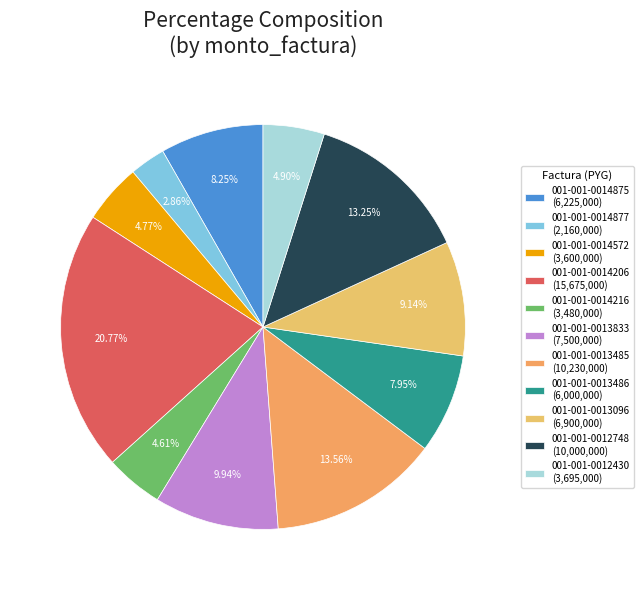

Which slice is the smallest?

001-001-0014877